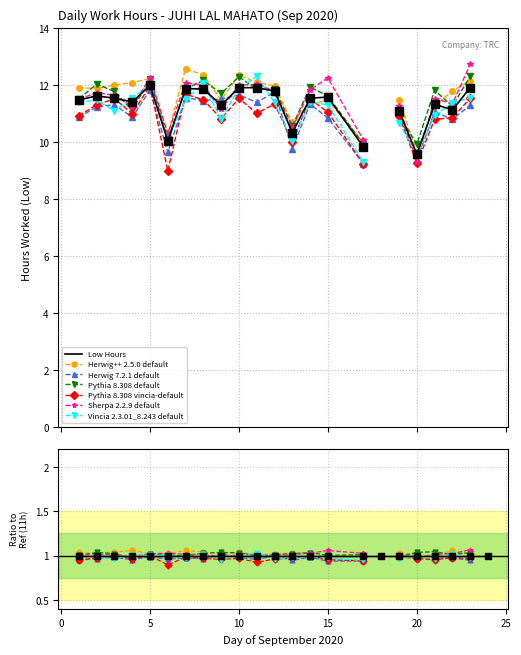

Which has a higher value, 9 or 3?

3